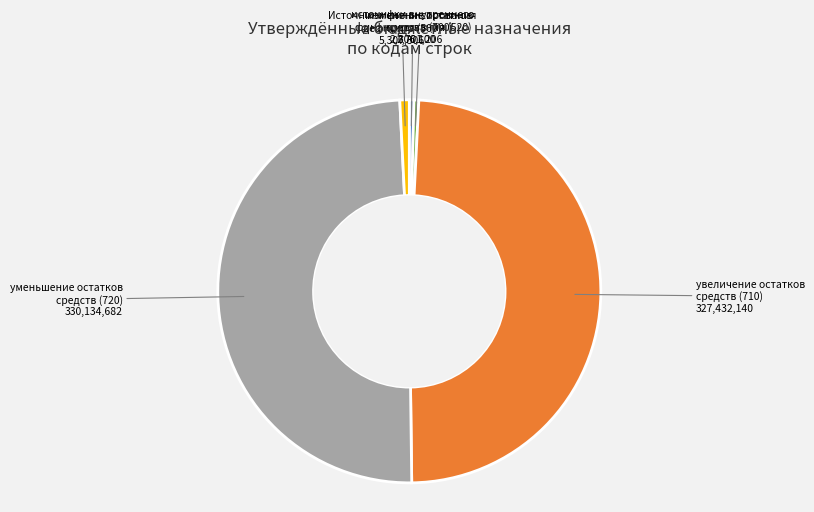

Is it true that изменение остатков средств (700) is 0% of the pie?

True